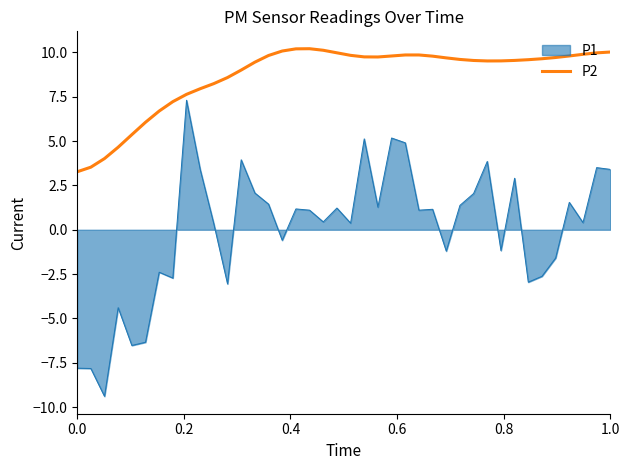

Rank the series by their average value, from highest to lowest.

P2, P1